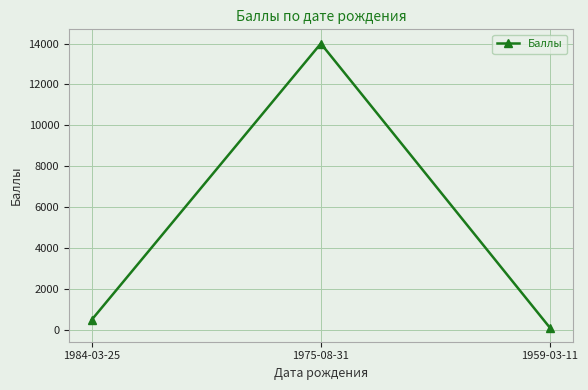

What is the label of the 2nd point from the left?

1975-08-31